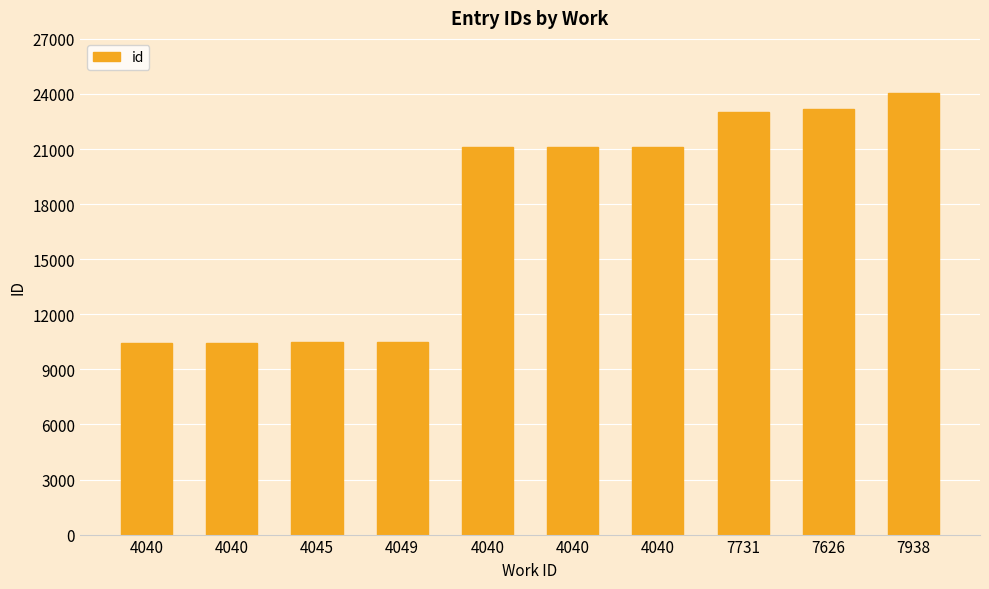

How many data points does each series have?

10